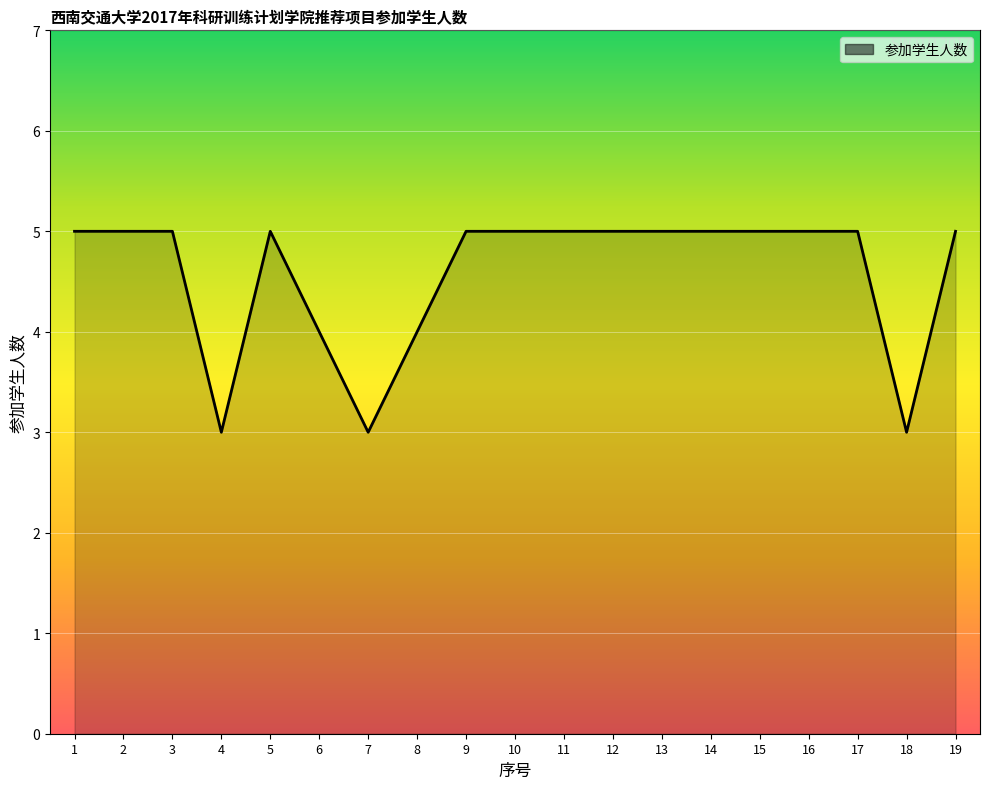

The chart shows a value of 3 at 16. True or false?

False